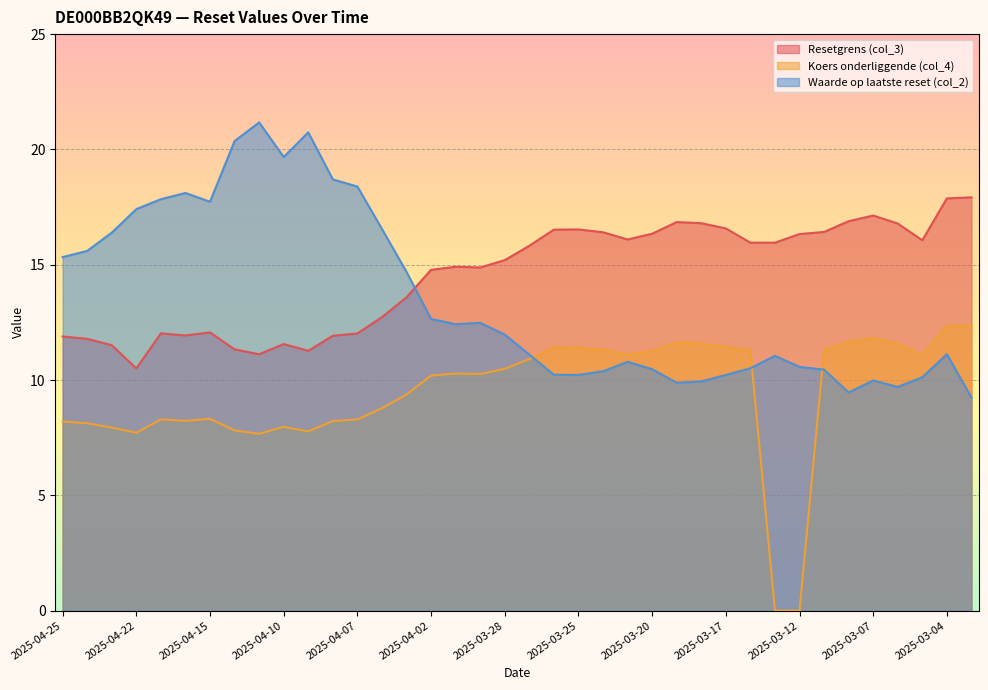

Reading left to right, transcribe all the data shown in this chart.

Resetgrens (col_3): 2025-04-25=11.9	2025-04-24=11.8	2025-04-23=11.5	2025-04-22=10.5	2025-04-17=12.0	2025-04-16=11.9	2025-04-15=12.1	2025-04-14=11.3	2025-04-11=11.1	2025-04-10=11.6	2025-04-09=11.3	2025-04-08=11.9	2025-04-07=12.0	2025-04-04=12.7	2025-04-03=13.6	2025-04-02=14.8	2025-04-01=14.9	2025-03-31=14.9	2025-03-28=15.2	2025-03-27=15.8	2025-03-26=16.5	2025-03-25=16.5	2025-03-24=16.4	2025-03-21=16.1	2025-03-20=16.3	2025-03-19=16.8	2025-03-18=16.8	2025-03-17=16.6	2025-03-14=16.0	2025-03-13=16.0	2025-03-12=16.3	2025-03-11=16.4	2025-03-10=16.9	2025-03-07=17.1	2025-03-06=16.8	2025-03-05=16.1	2025-03-04=17.9	2025-03-03=17.9
Koers onderliggende (col_4): 2025-04-25=8.2	2025-04-24=8.1	2025-04-23=7.9	2025-04-22=7.7	2025-04-17=8.3	2025-04-16=8.2	2025-04-15=8.3	2025-04-14=7.8	2025-04-11=7.7	2025-04-10=8.0	2025-04-09=7.8	2025-04-08=8.2	2025-04-07=8.3	2025-04-04=8.8	2025-04-03=9.4	2025-04-02=10.2	2025-04-01=10.3	2025-03-31=10.3	2025-03-28=10.5	2025-03-27=10.9	2025-03-26=11.4	2025-03-25=11.4	2025-03-24=11.3	2025-03-21=11.1	2025-03-20=11.3	2025-03-19=11.6	2025-03-18=11.6	2025-03-17=11.4	2025-03-14=11.3	2025-03-13=0.0	2025-03-12=0.0	2025-03-11=11.3	2025-03-10=11.6	2025-03-07=11.8	2025-03-06=11.6	2025-03-05=11.1	2025-03-04=12.3	2025-03-03=12.4
Waarde op laatste reset (col_2): 2025-04-25=15.3	2025-04-24=15.6	2025-04-23=16.4	2025-04-22=17.4	2025-04-17=17.8	2025-04-16=18.1	2025-04-15=17.7	2025-04-14=20.4	2025-04-11=21.2	2025-04-10=19.7	2025-04-09=20.7	2025-04-08=18.7	2025-04-07=18.4	2025-04-04=16.6	2025-04-03=14.7	2025-04-02=12.7	2025-04-01=12.4	2025-03-31=12.5	2025-03-28=12.0	2025-03-27=11.1	2025-03-26=10.2	2025-03-25=10.2	2025-03-24=10.4	2025-03-21=10.8	2025-03-20=10.5	2025-03-19=9.9	2025-03-18=9.9	2025-03-17=10.2	2025-03-14=10.5	2025-03-13=11.1	2025-03-12=10.6	2025-03-11=10.4	2025-03-10=9.5	2025-03-07=10.0	2025-03-06=9.7	2025-03-05=10.1	2025-03-04=11.1	2025-03-03=9.2